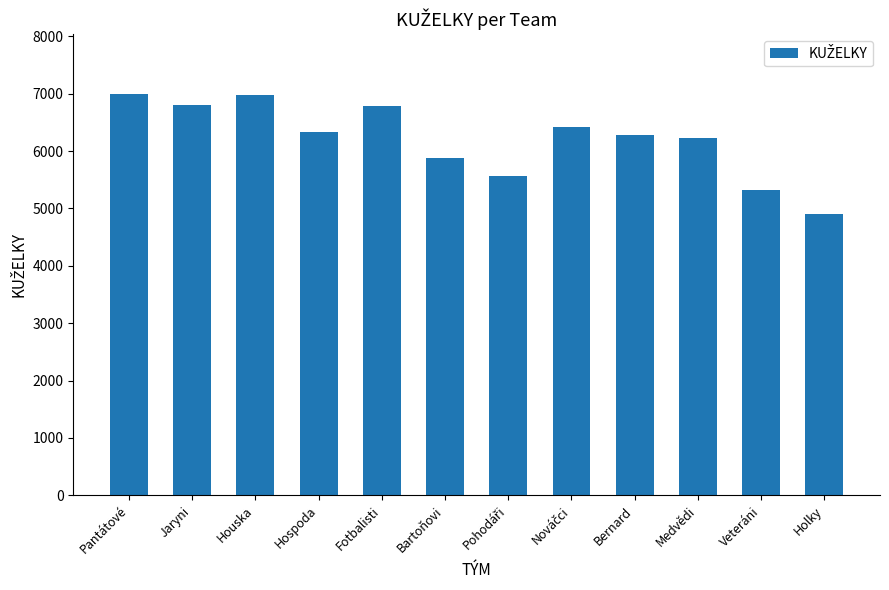

What is the maximum value shown in the chart?

6989